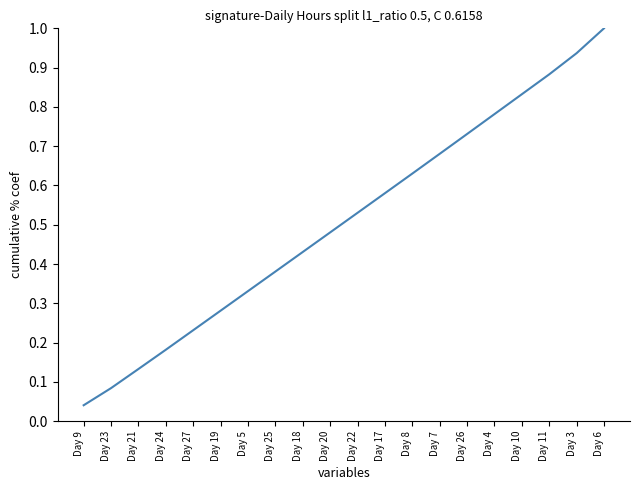

Is it true that the value at Day 22 is 0.2?

False